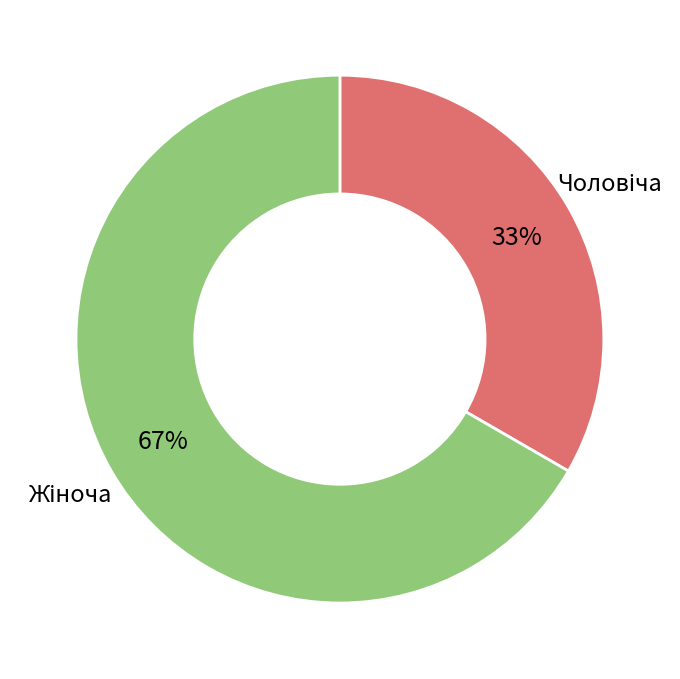

To the nearest percent, what is the average slice percentage?

50%